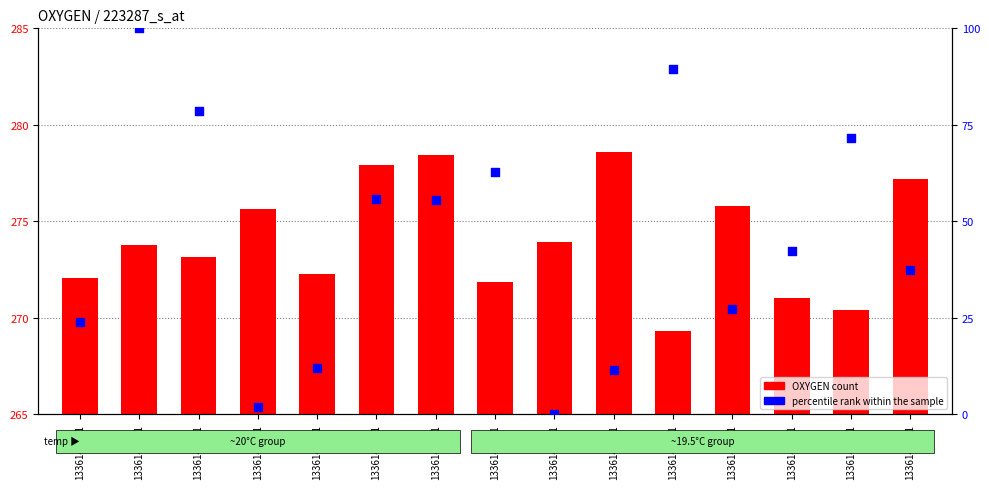

Is the value of OXYGEN at 1336143481 greater than the value of percentile rank within the sample at 1336143481?

Yes